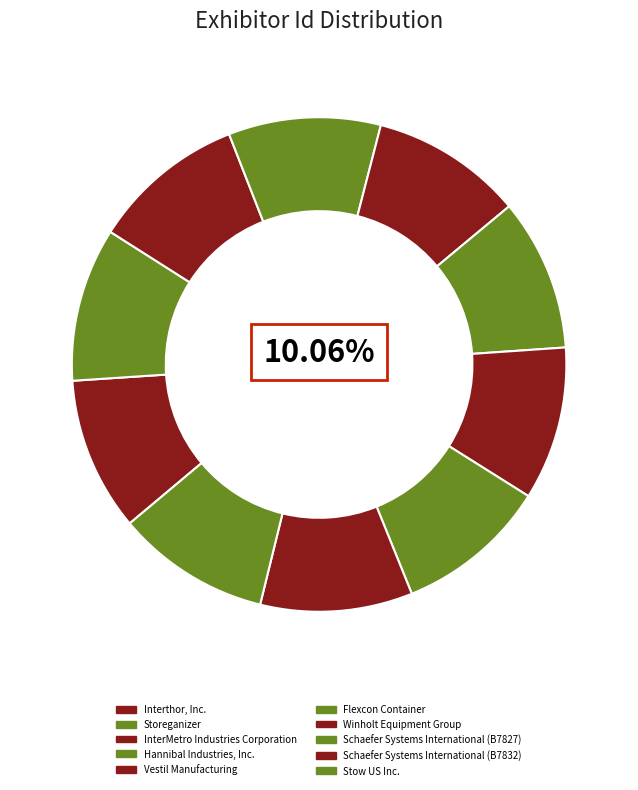

To the nearest percent, what is the combined percentage of Vestil Manufacturing and Flexcon Container?

20%